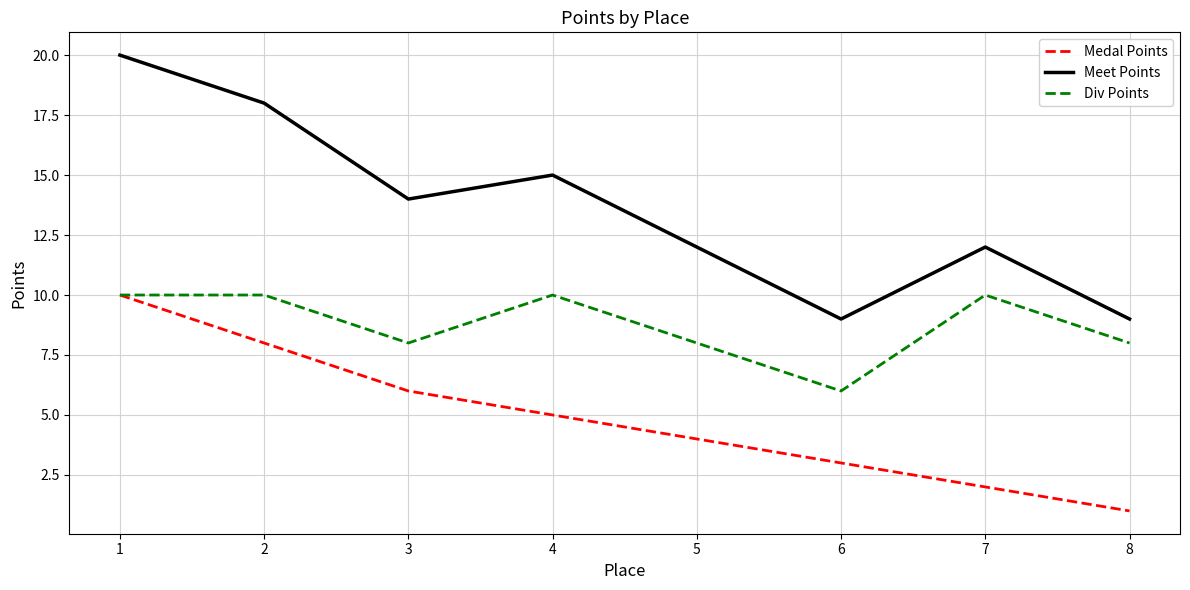

Reading left to right, list all the values displayed in this chart.

Medal Points: 10	8	6	5	4	3	2	1
Meet Points: 20	18	14	15	12	9	12	9
Div Points: 10	10	8	10	8	6	10	8